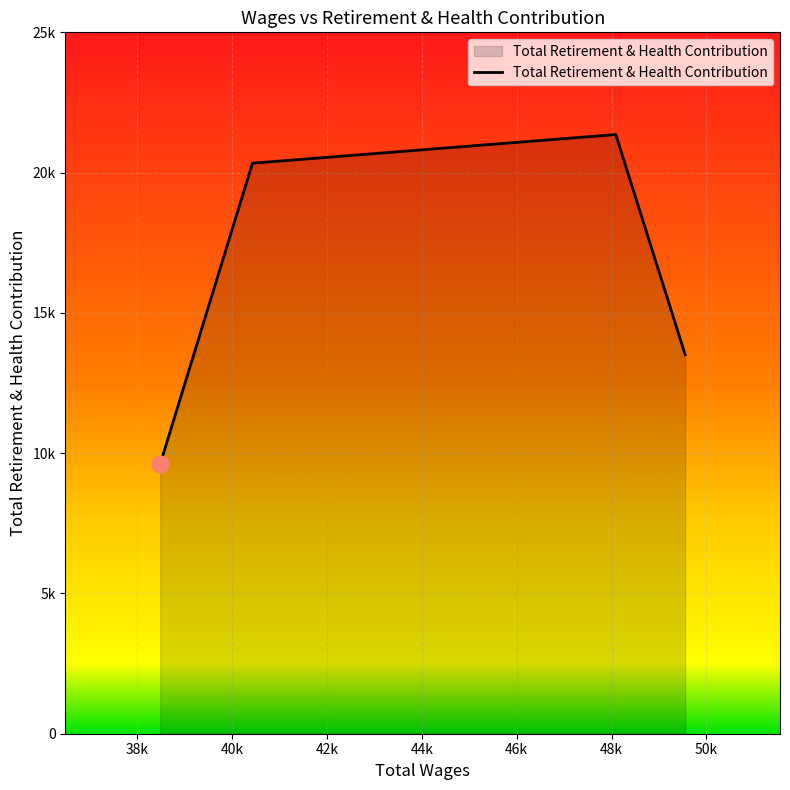

Does the chart have visible grid lines?

Yes